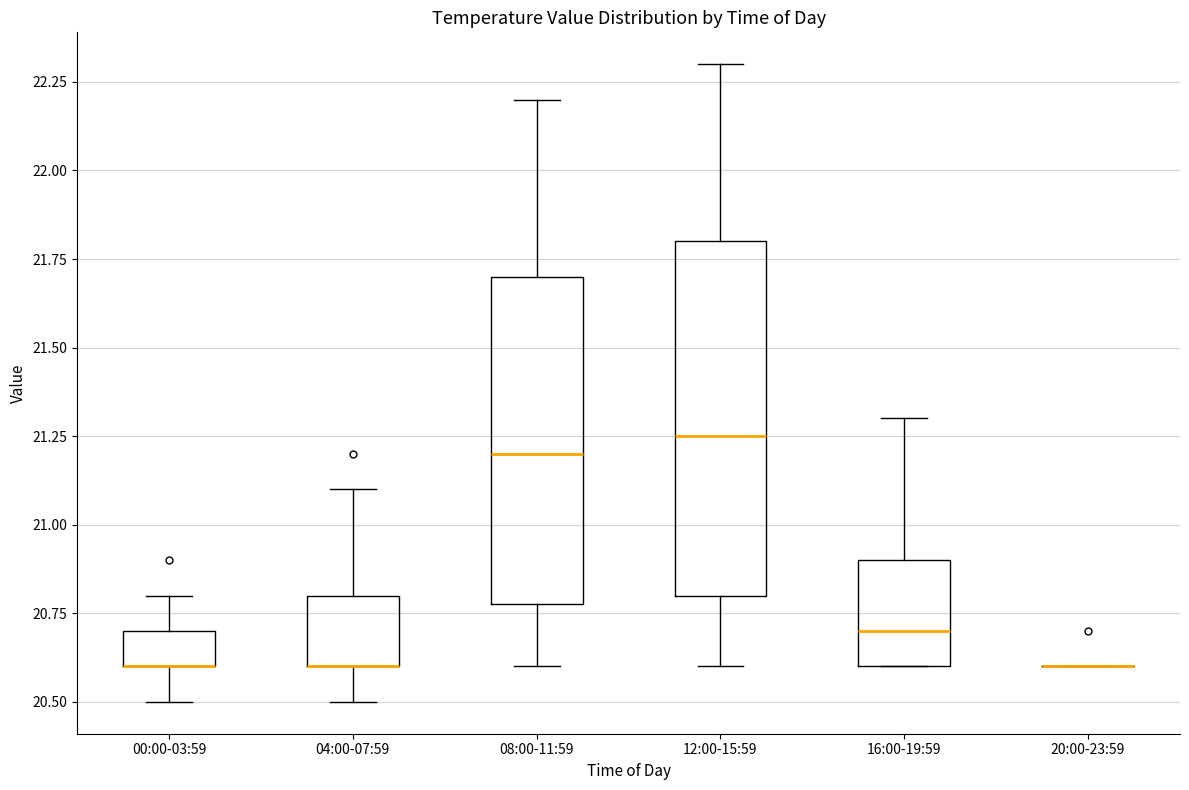

Reading left to right, read every box against the y-axis: the position of its median line, the range the box covers, and the ends of its whiskers. The values are not printed on the chart, so give them approximately, as read against the axis.

00:00-03:59: median 20.60 (drawn on the box's lower edge), box 20.60 to 20.70, whiskers 20.50 to 20.80
04:00-07:59: median 20.60 (drawn on the box's lower edge), box 20.60 to 20.80, whiskers 20.50 to 21.10
08:00-11:59: median 21.20, box 20.80 to 21.70, whiskers 20.60 to 22.20
12:00-15:59: median 21.25, box 20.80 to 21.80, whiskers 20.60 to 22.30
16:00-19:59: median 20.70, box 20.60 to 20.90, whiskers 20.60 to 21.30
20:00-23:59: box collapsed to a line at 20.60, whiskers 20.60 to 20.60